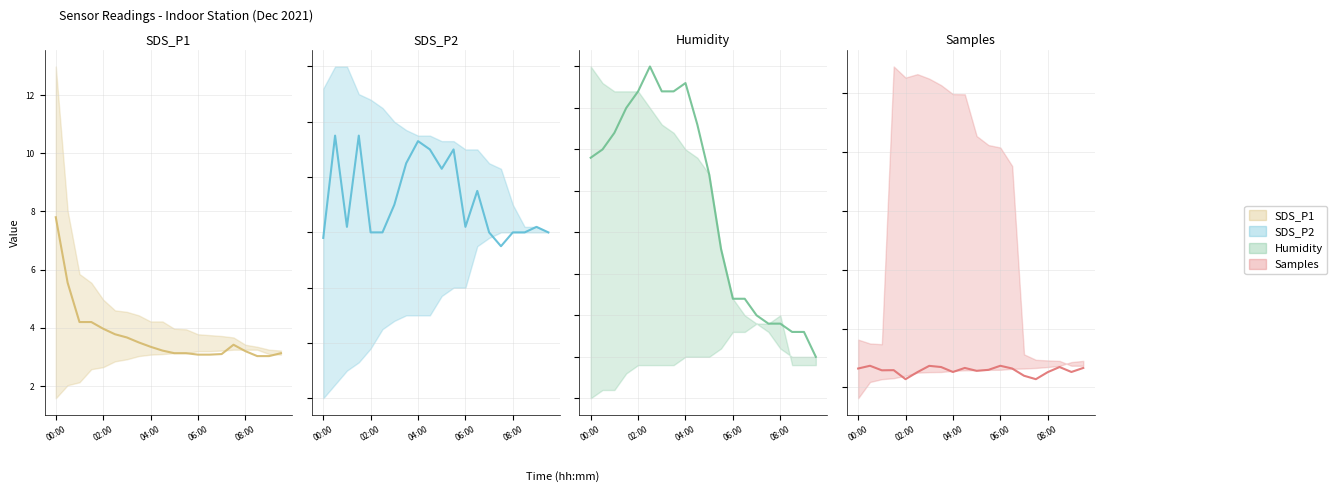

What is the value of the Humidity point at the 9th from the left?

59.3